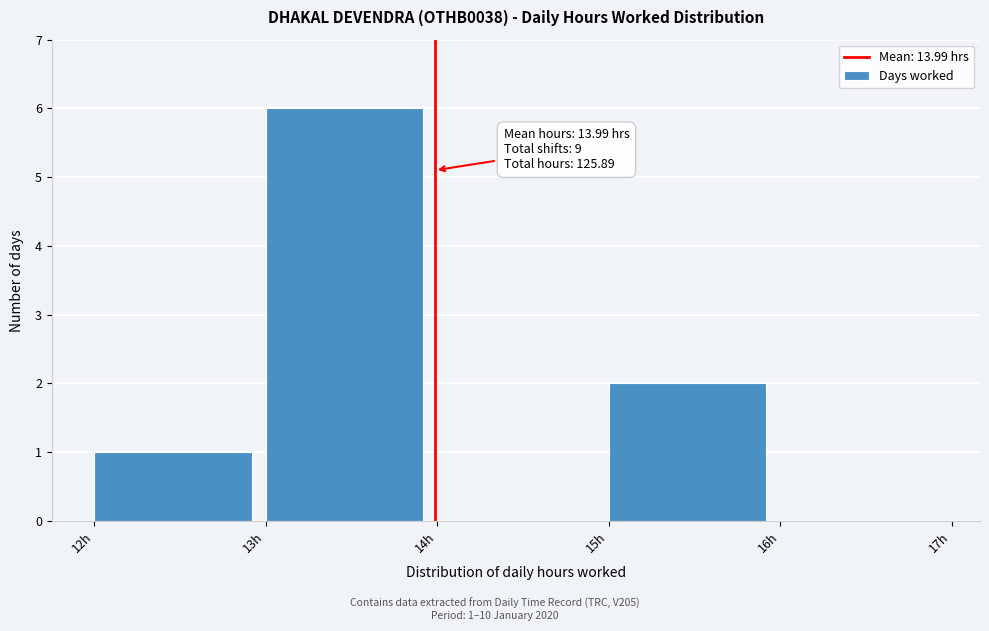

Over which range of the x-axis is the bar tallest?

13 to 14